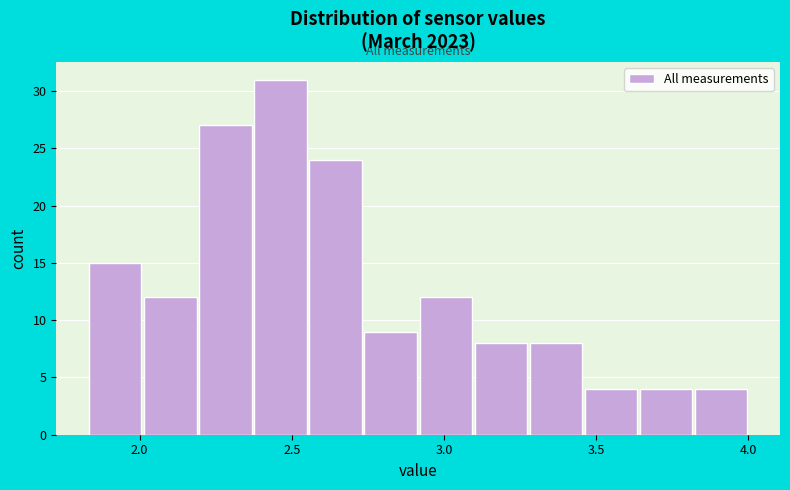

Read against the x-axis, roughly where is the centre of the tallest bar?

2.45